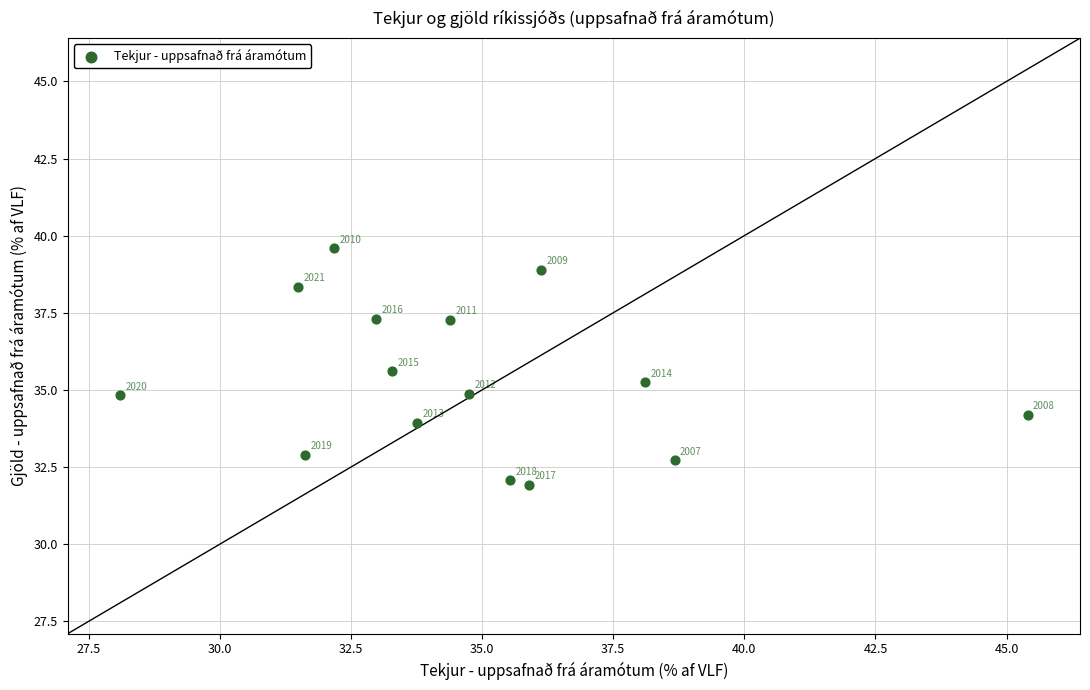

What is the range of Y values (max minus min)?

7.7